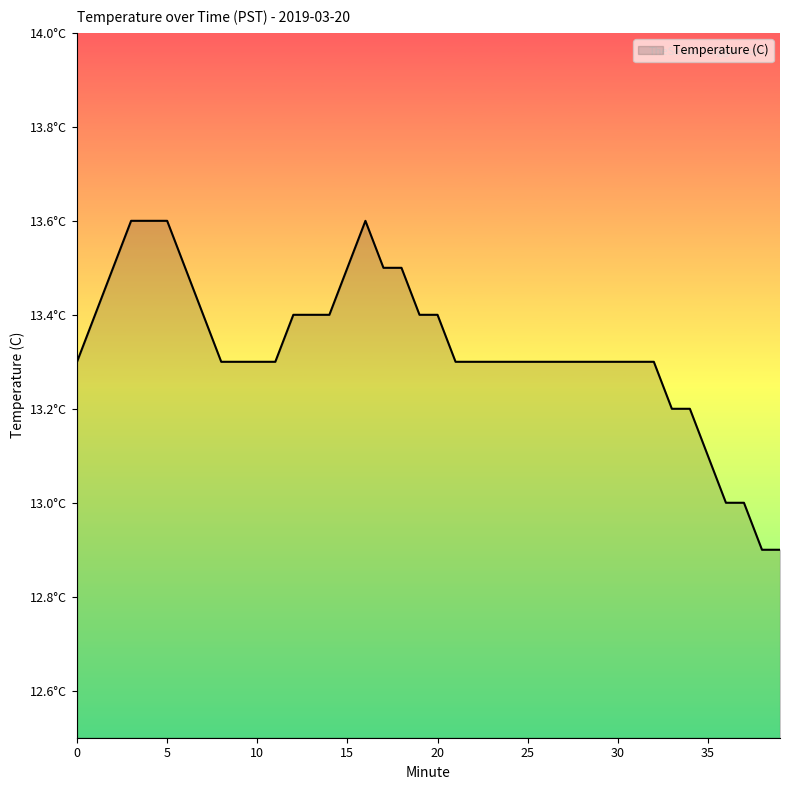

Is this an area chart (filled region under the line)?

Yes